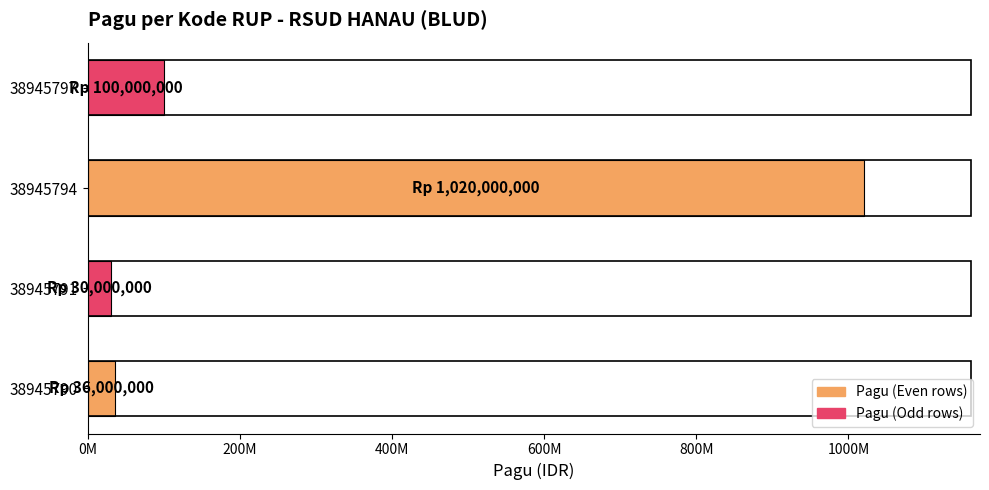

How many categories are shown in the chart?

4